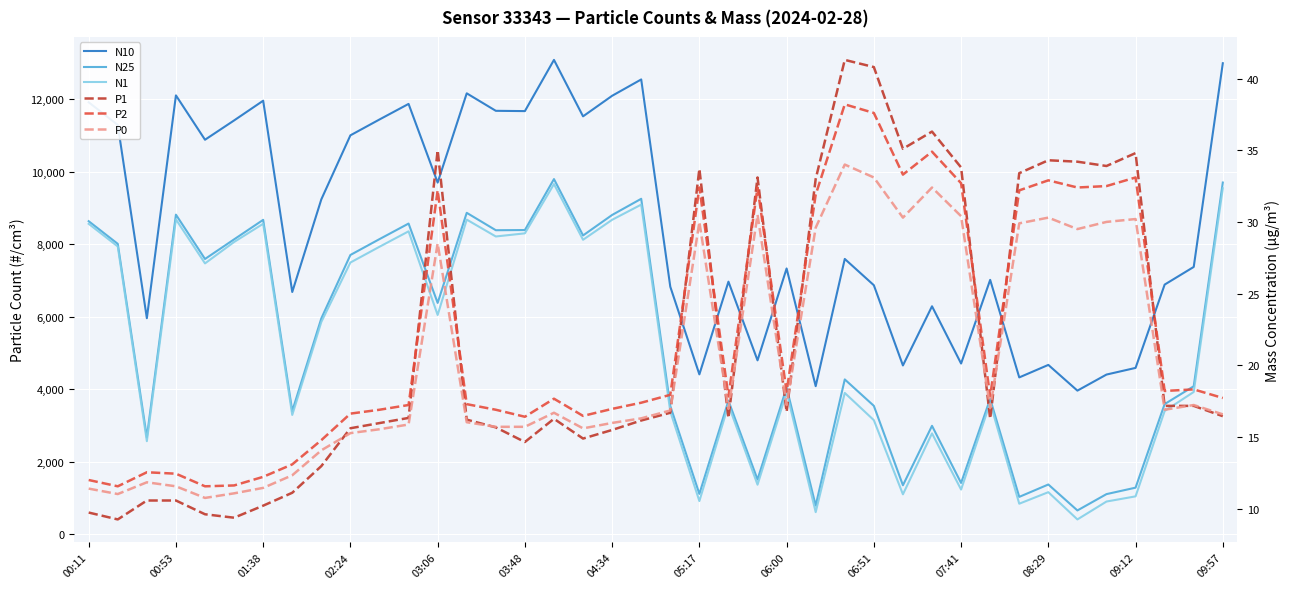

Between 08:29 and 33, which series saw the biggest shift?

N10